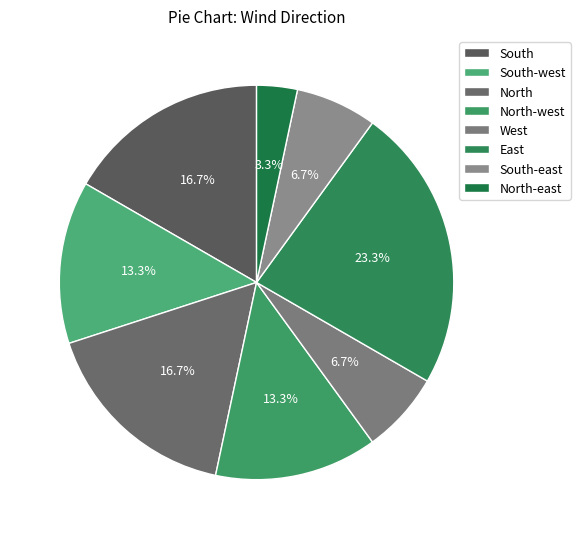

Does North represent more than half of the total?

No